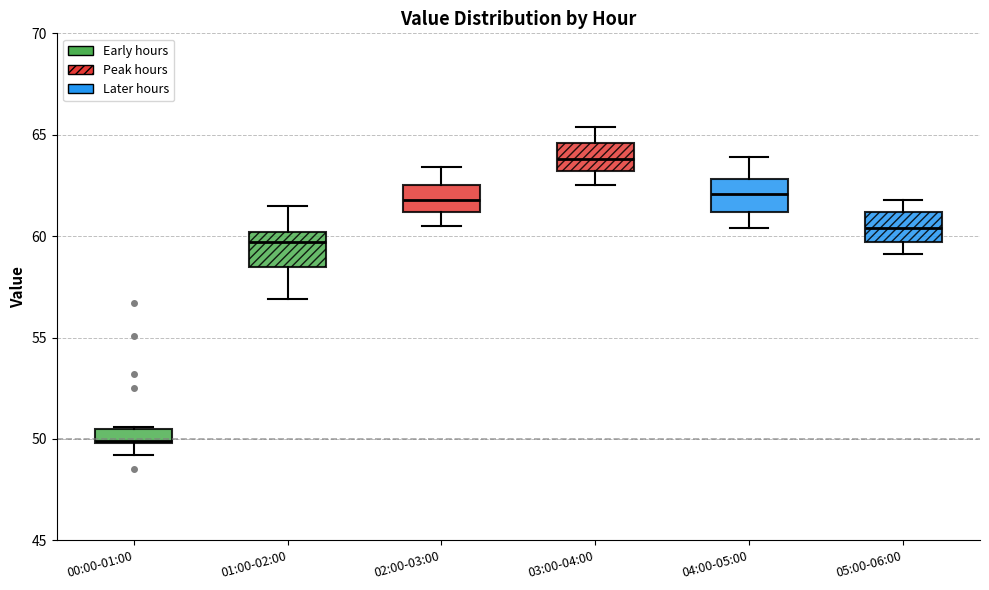

Which box's median line is the lowest?

00:00-01:00